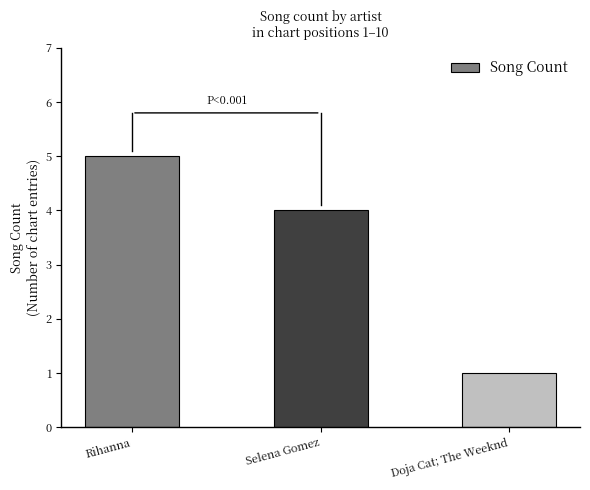

Are the bars horizontal?

No